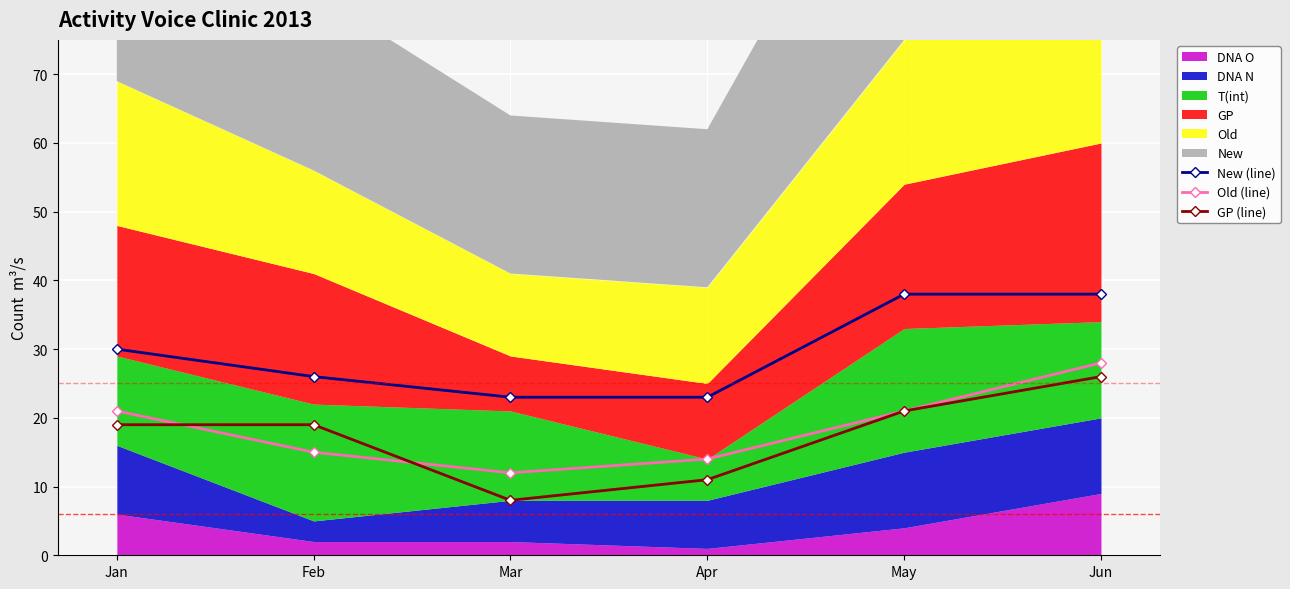

How many categories are shown in the chart?

6